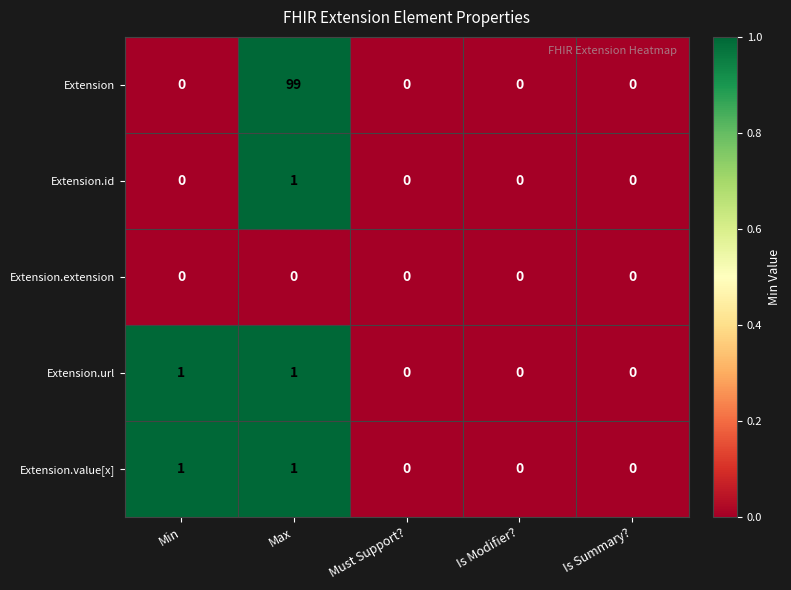

At which category is the sum across all series the highest?

Max